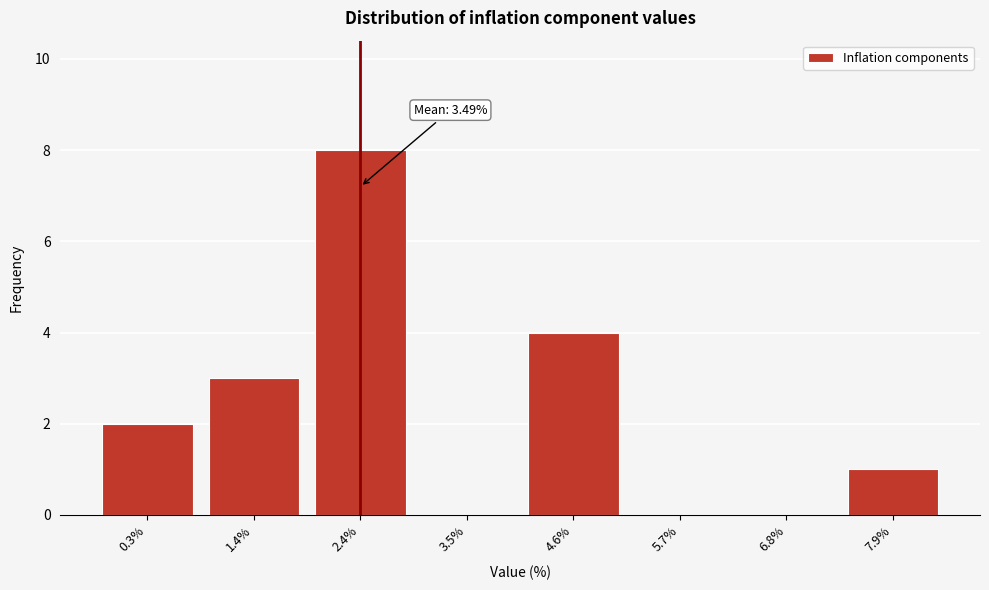

Reading left to right, extract all data points from this chart.

0.3%=2	1.4%=3	2.4%=8	3.5%=0	4.6%=4	5.7%=0	6.8%=0	7.9%=1